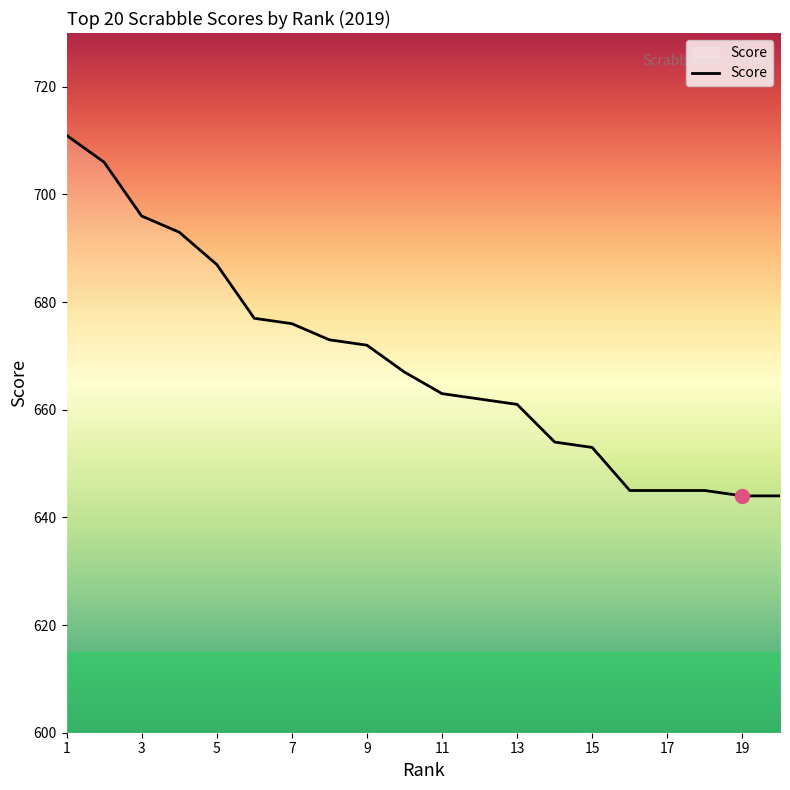

What is the difference between the maximum and minimum values?

67